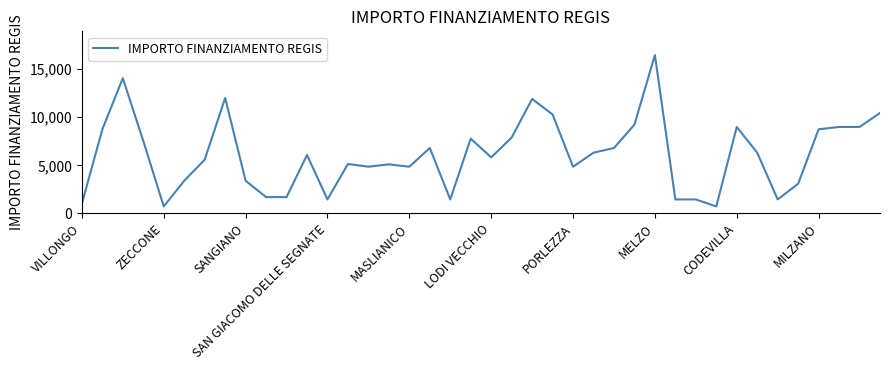

What is the minimum value shown in the chart?

729